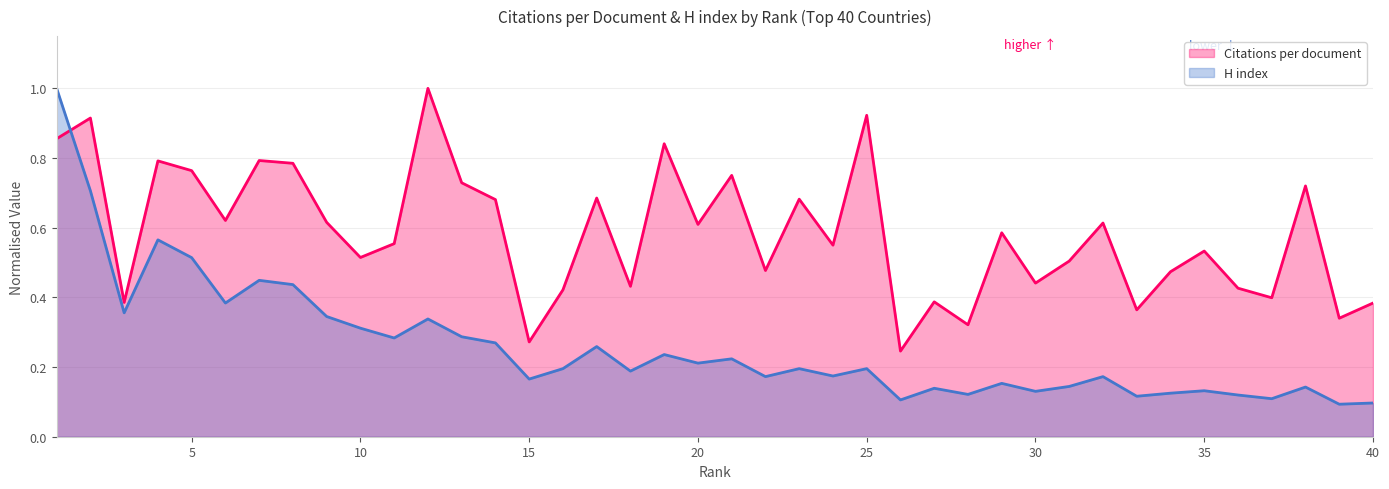

At how many categories does at least one series exceed 0?

40